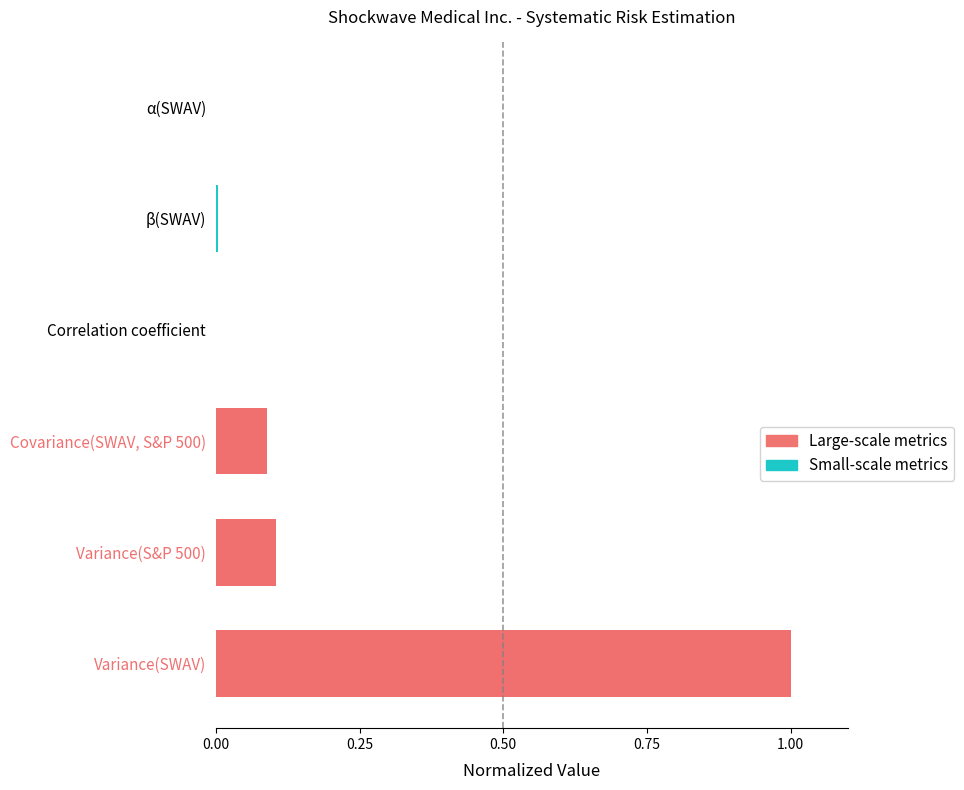

At 0.50, list the series in order from largest to smallest.

Large-scale metrics, Small-scale metrics